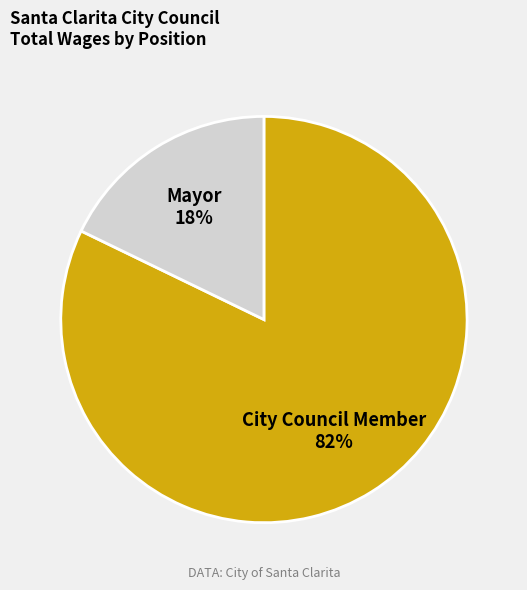

Is there any slice that represents more than half of the pie?

Yes